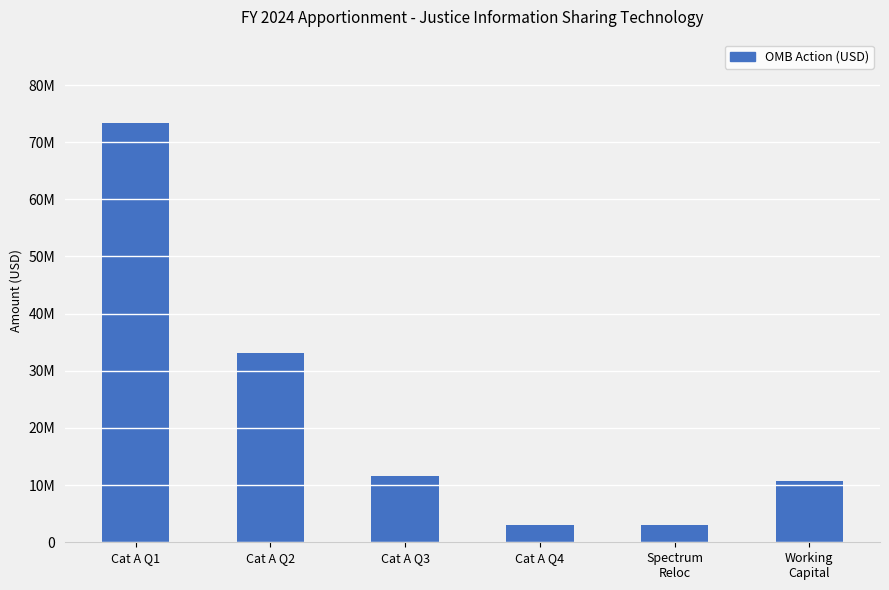

Rank the categories by value from lowest to highest.

Cat A Q4, Spectrum
Reloc, Working
Capital, Cat A Q3, Cat A Q2, Cat A Q1